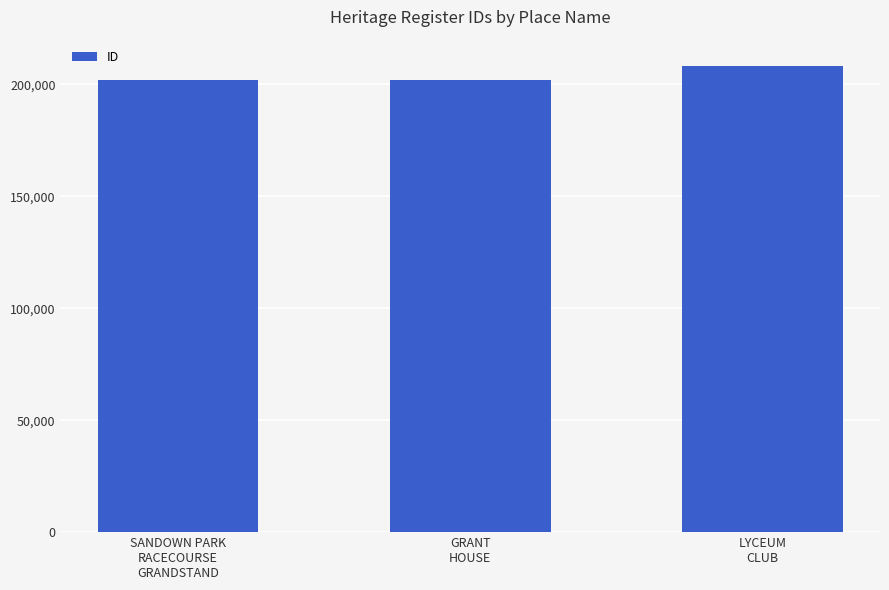

How many distinct data groups are displayed?

1